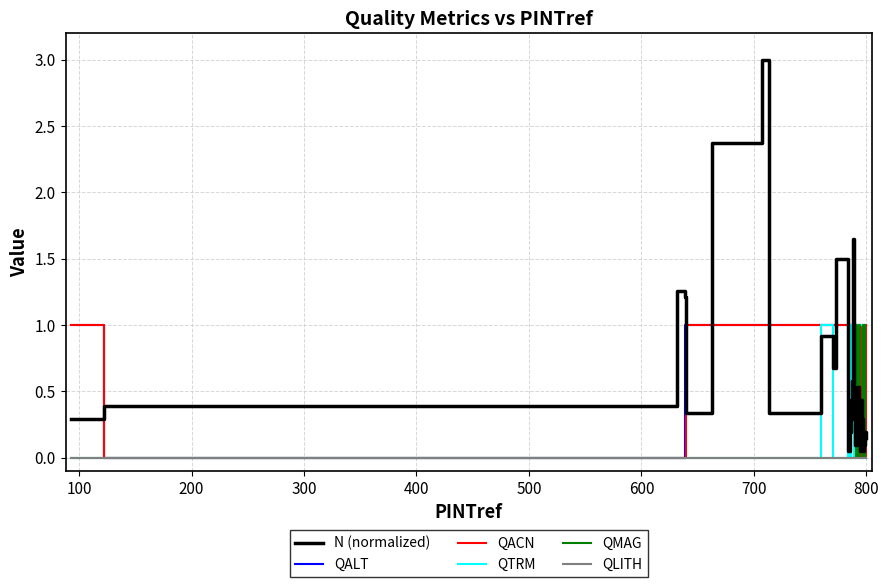

What is the maximum value for QALT?

1.0